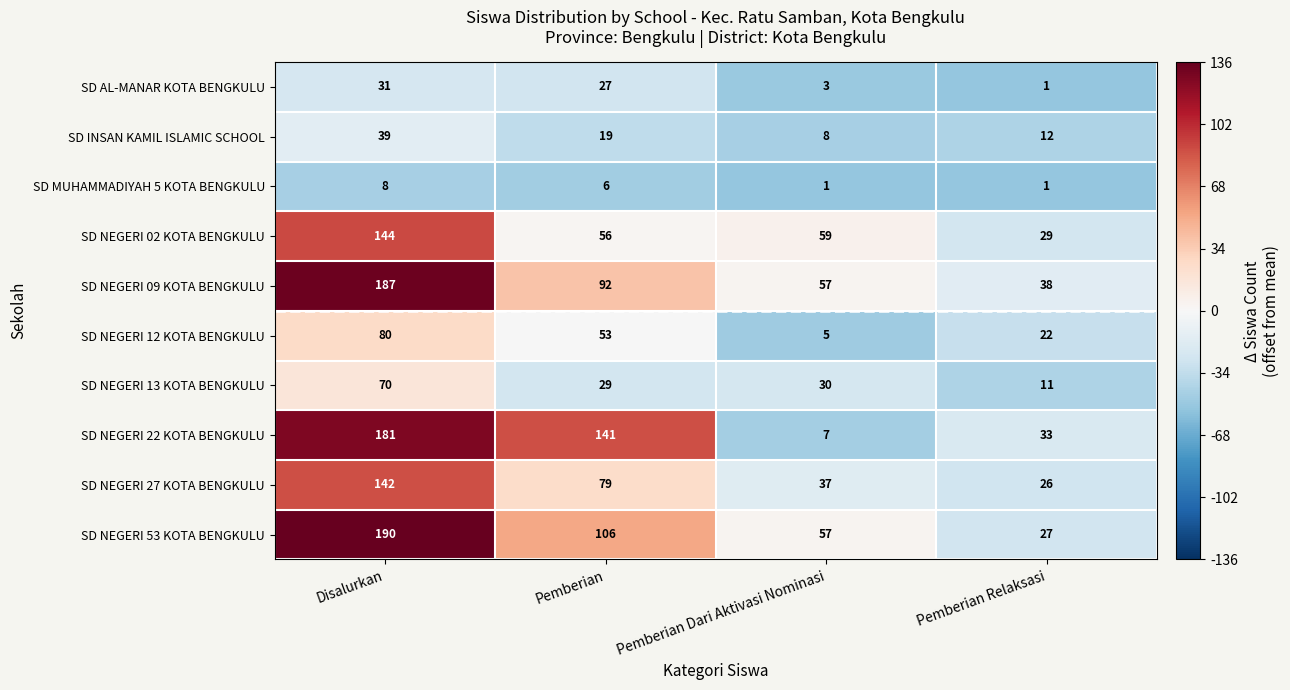

Which series has the largest range (max minus min)?

SD NEGERI 22 KOTA BENGKULU